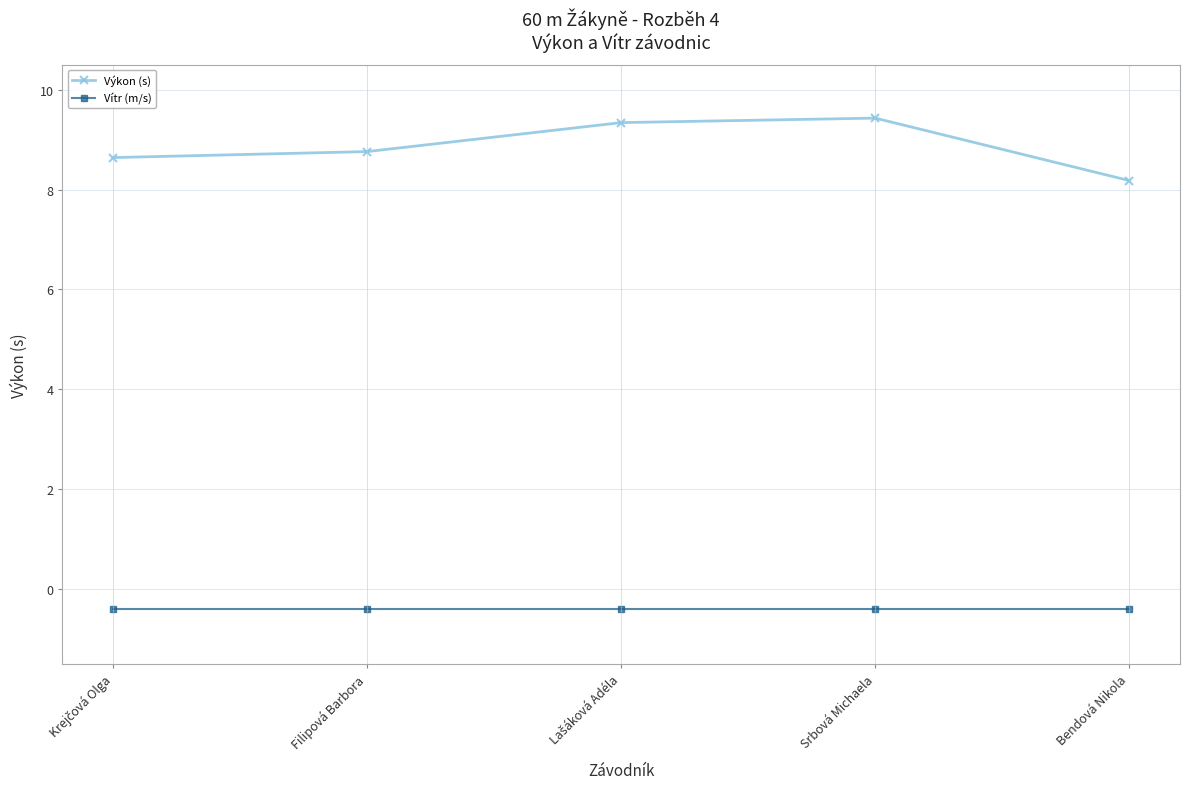

What is the total value across all series at Filipová Barbora?

8.4